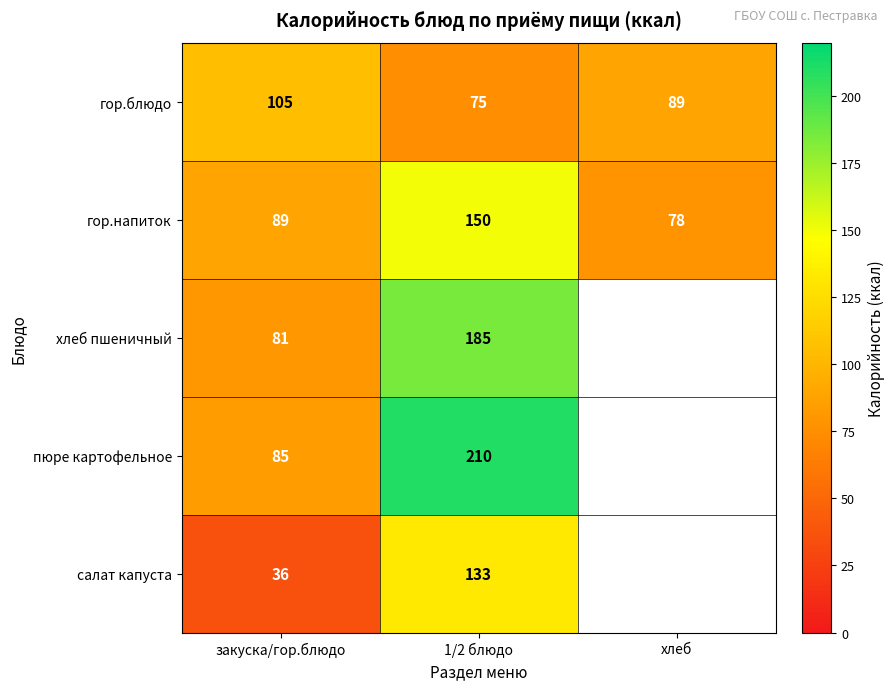

What is the total value across all series at 1/2 блюдо?

753